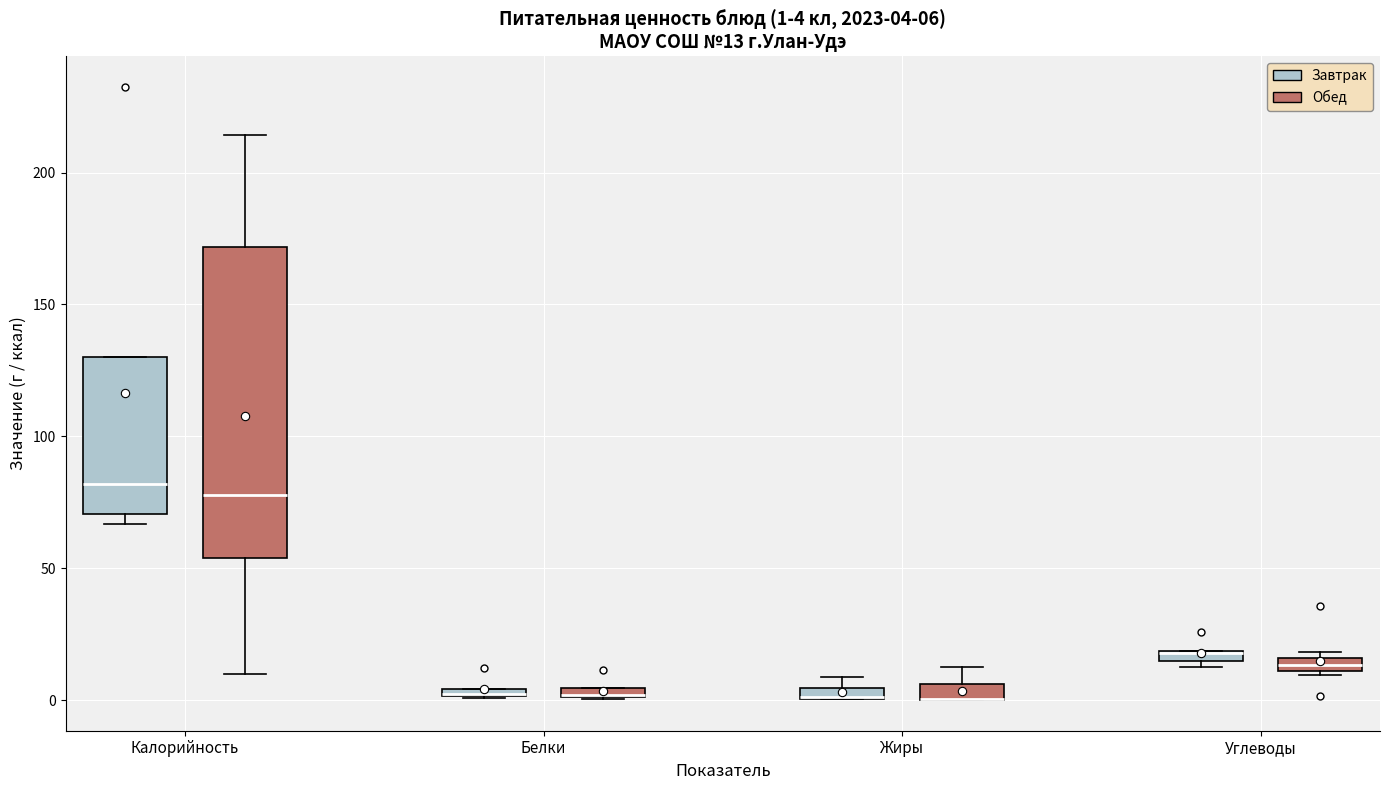

Comparing the boxes themselves (not the whiskers), which one is the tallest?

Калорийность (Обед)